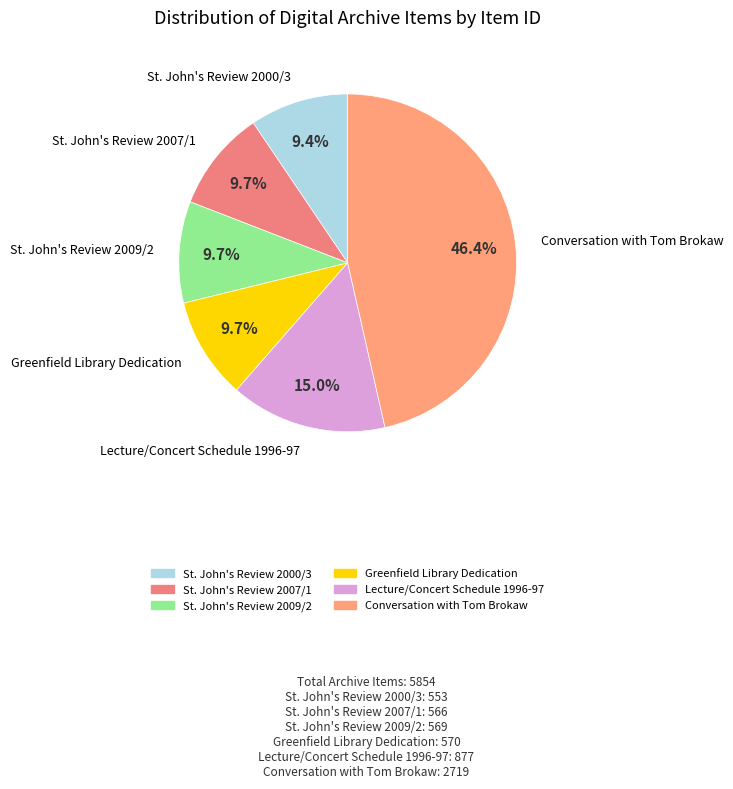

Is St. John's Review 2000/3 the majority of the pie?

No